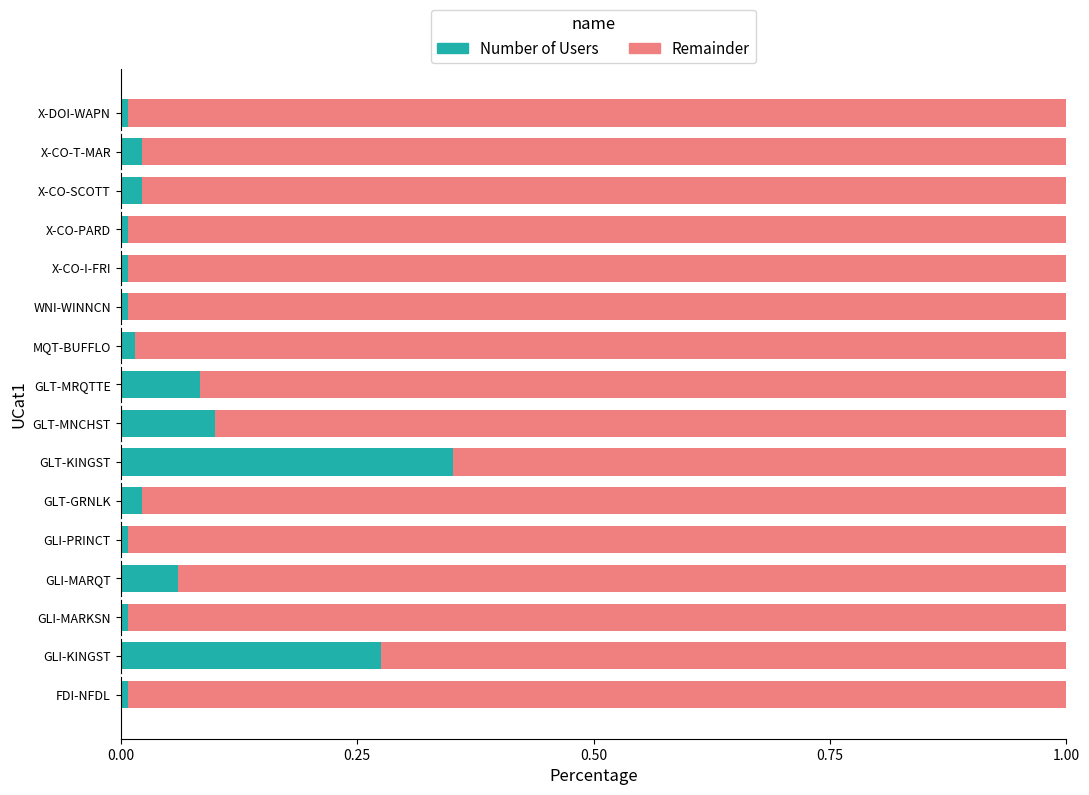

Is it true that Number of Users equals 0.0 at X-CO-PARD?

True